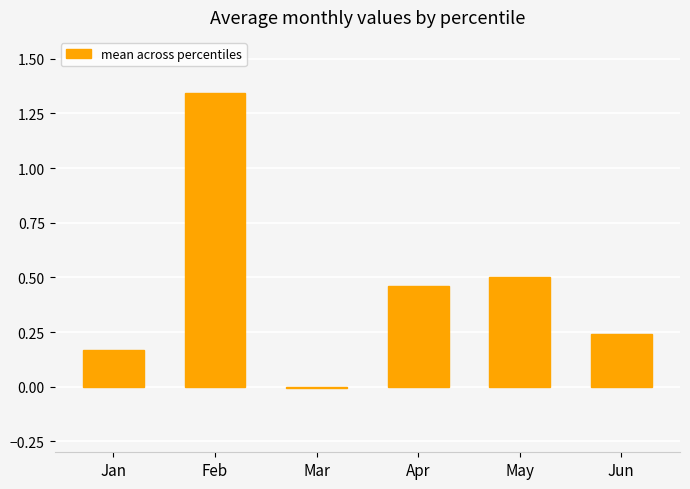

True or false: the data shows -0.0 at Mar.

True